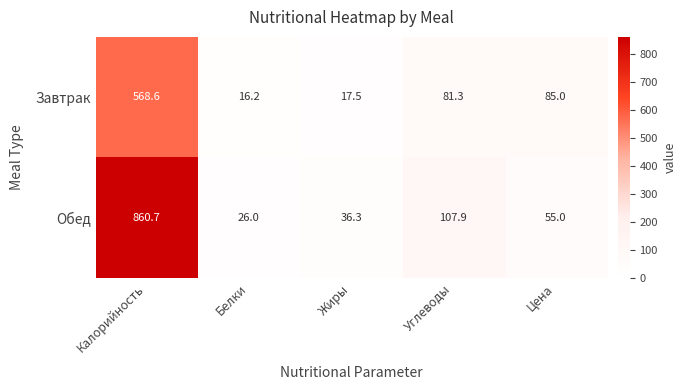

True or false: Завтрак has a value of 16.2 at Белки.

True